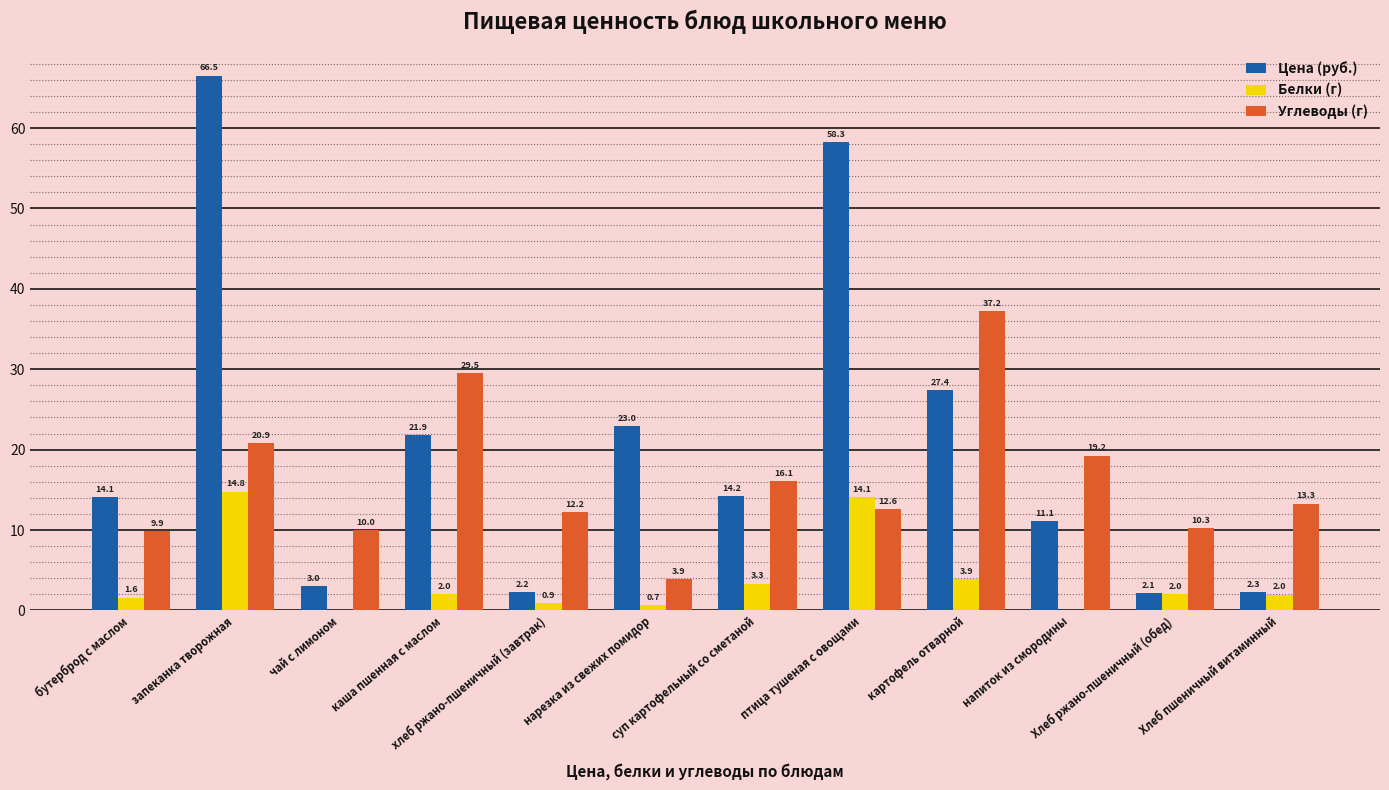

The value of Углеводы (г) at Хлеб ржано-пшеничный (обед) is 3.2. True or false?

False